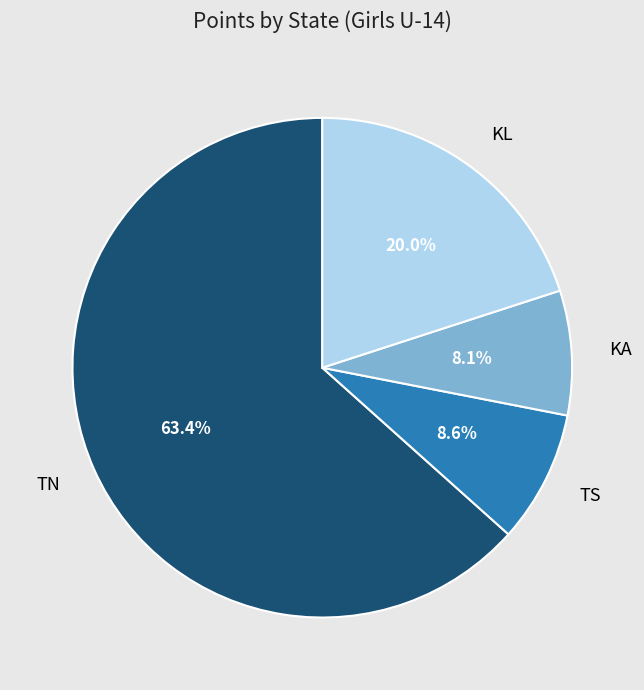

How many segments does this pie chart have?

4